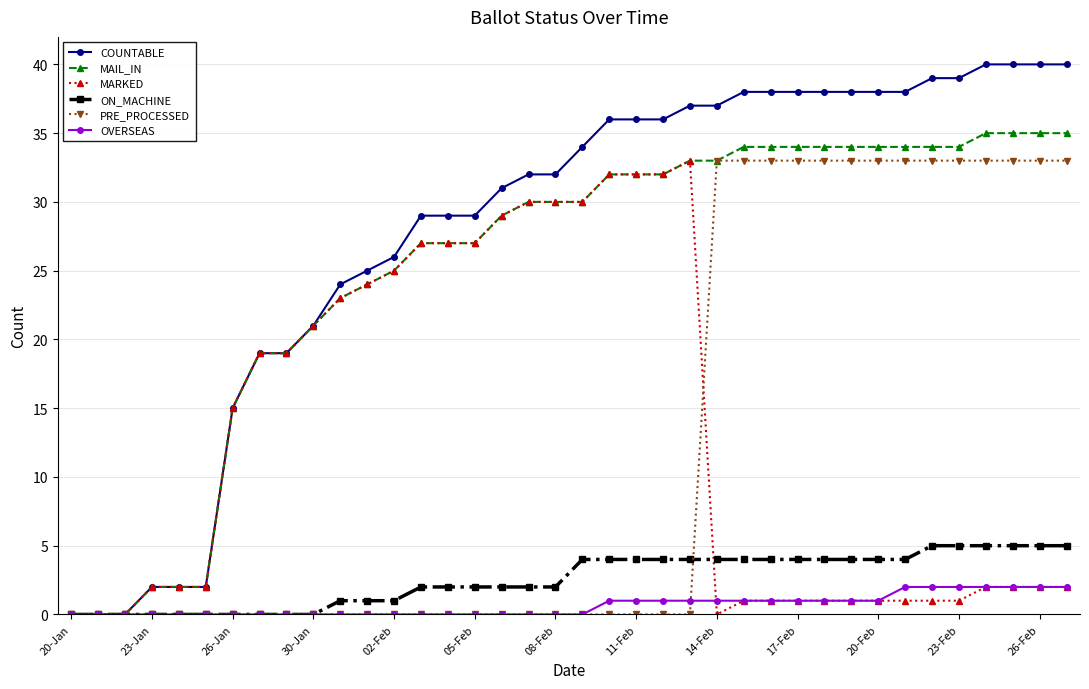

Which series has the largest range (max minus min)?

COUNTABLE